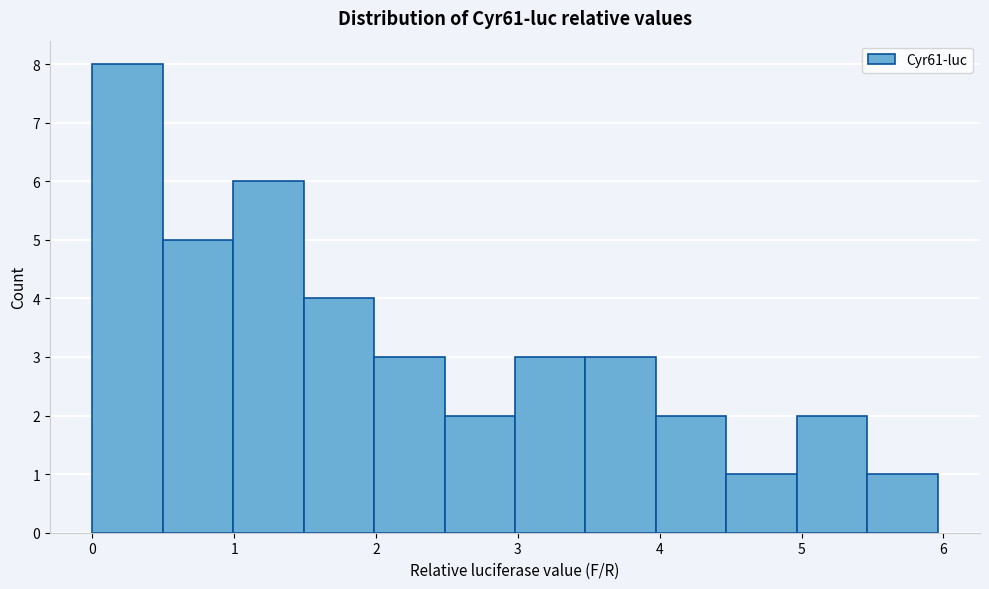

Over which range of the x-axis is the bar tallest?

0.0 to 0.5